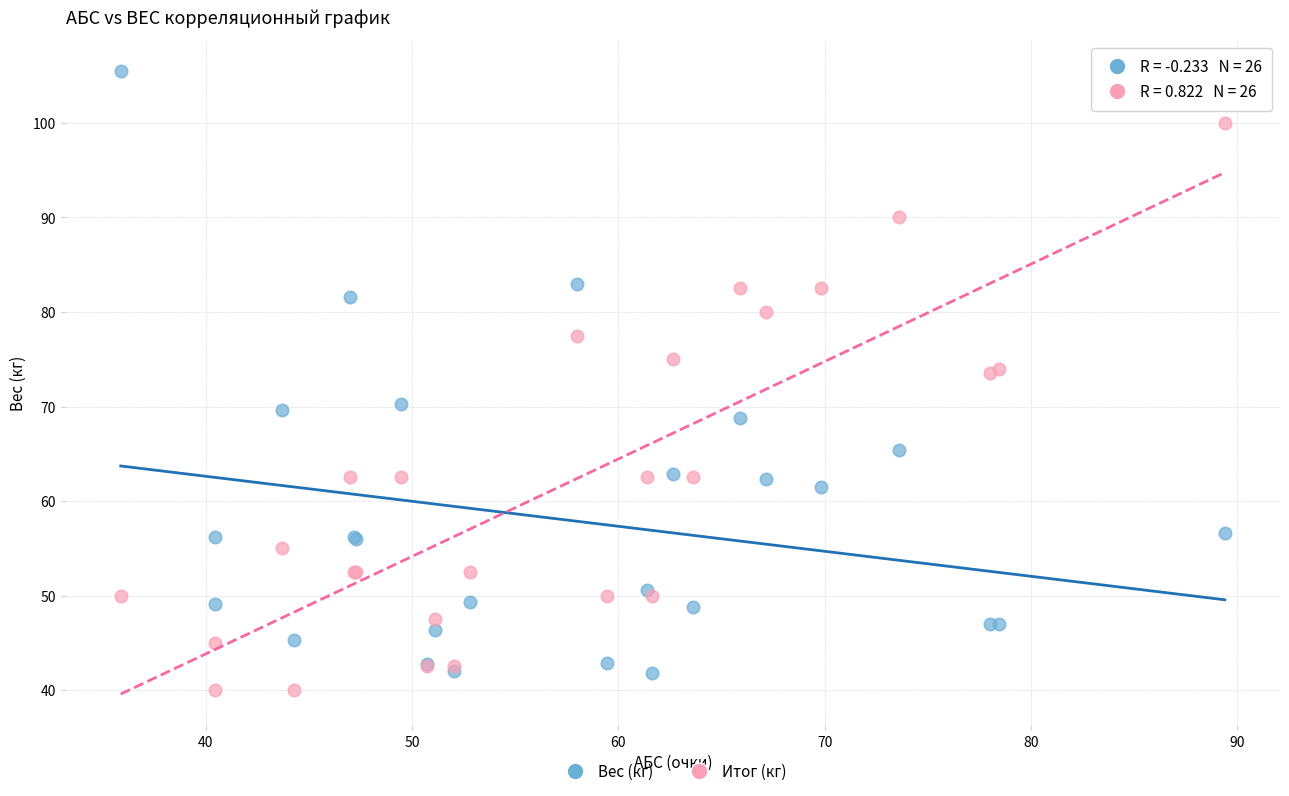

Which series contains the highest Y value?

Вес (кг)